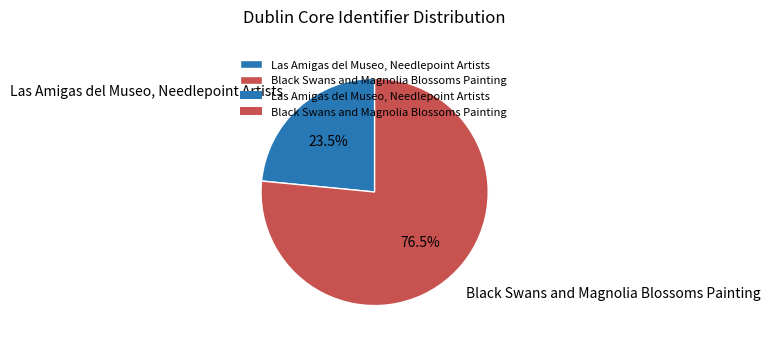

Do Las Amigas del Museo, Needlepoint Artists and Black Swans and Magnolia Blossoms Painting together represent more than half of the pie?

Yes